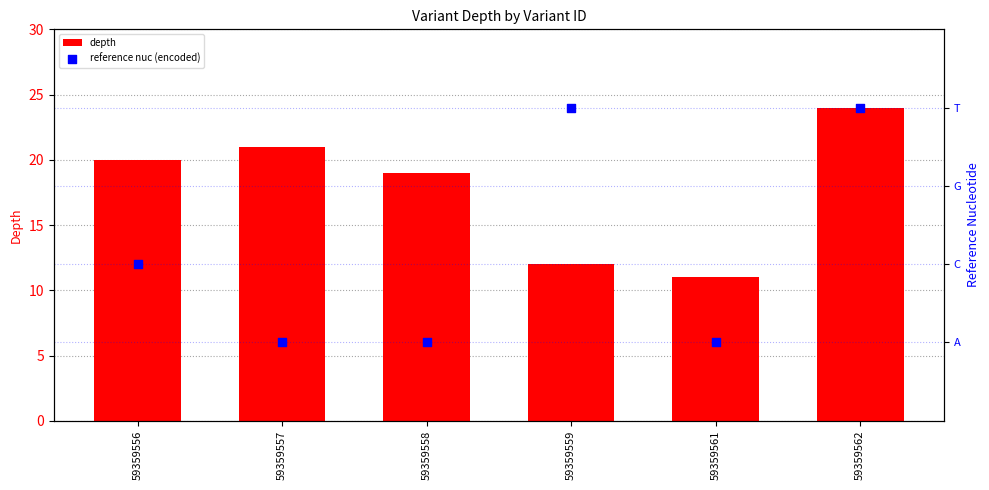

Is the value of reference nuc (encoded) at 59359562 greater than the value of depth at 59359562?

No